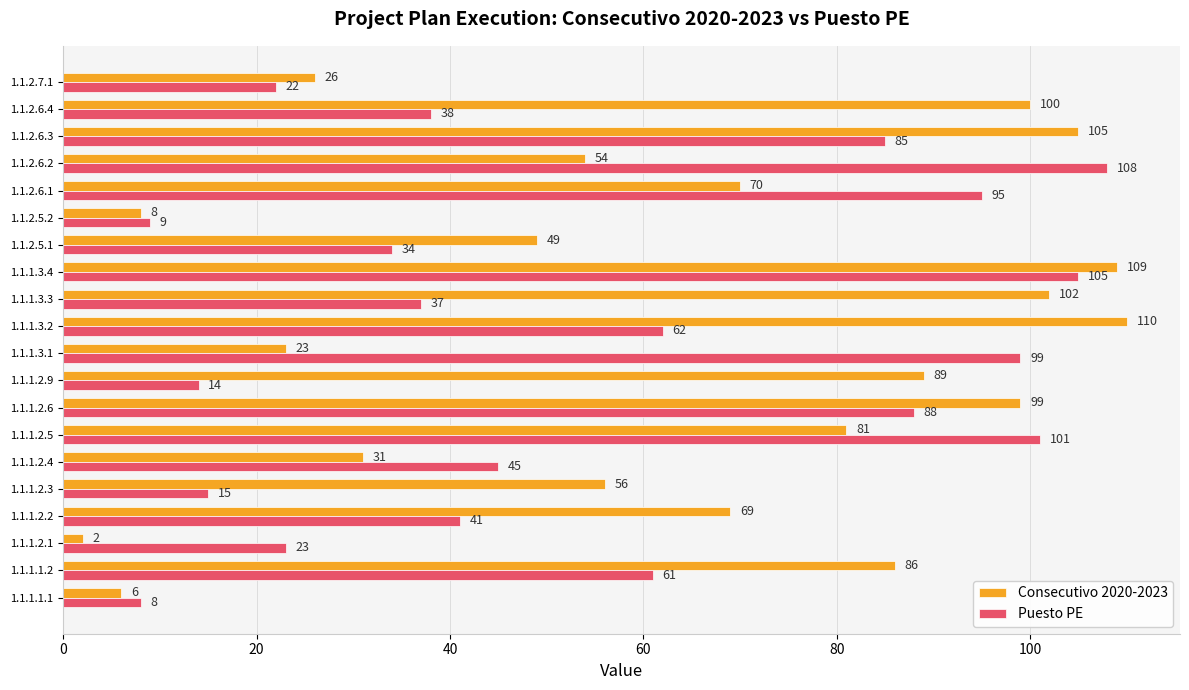

What is the maximum value for Consecutivo 2020-2023?

110